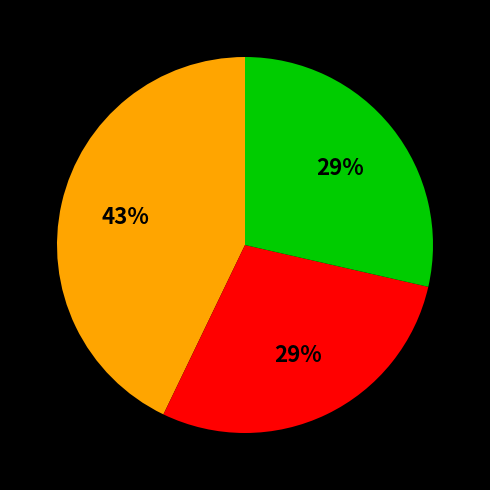

Does any single category account for the majority?

No